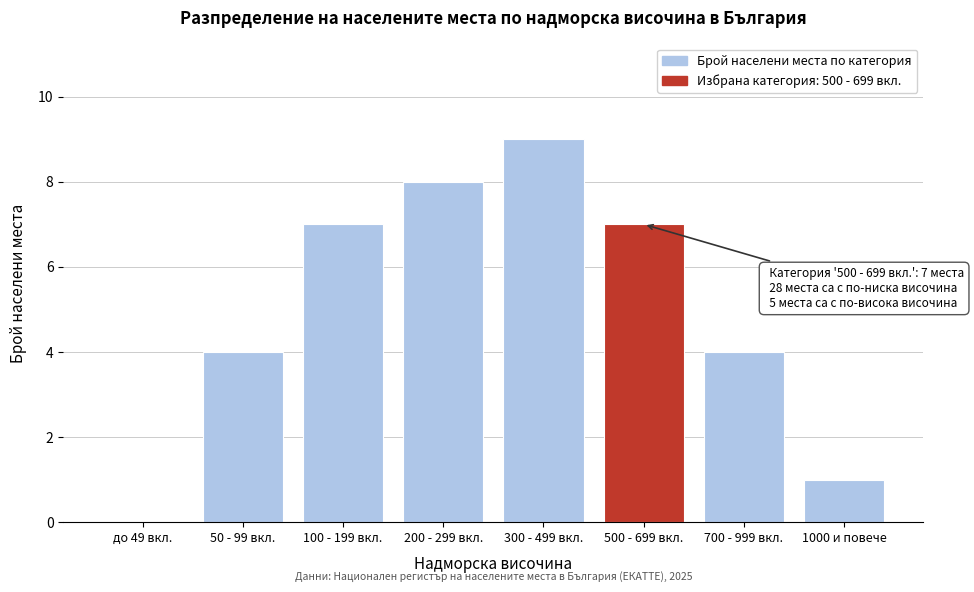

Reading left to right, list all the values displayed in this chart.

до 49 вкл.=0	50 - 99 вкл.=4	100 - 199 вкл.=7	200 - 299 вкл.=8	300 - 499 вкл.=9	500 - 699 вкл.=7	700 - 999 вкл.=4	1000 и повече=1